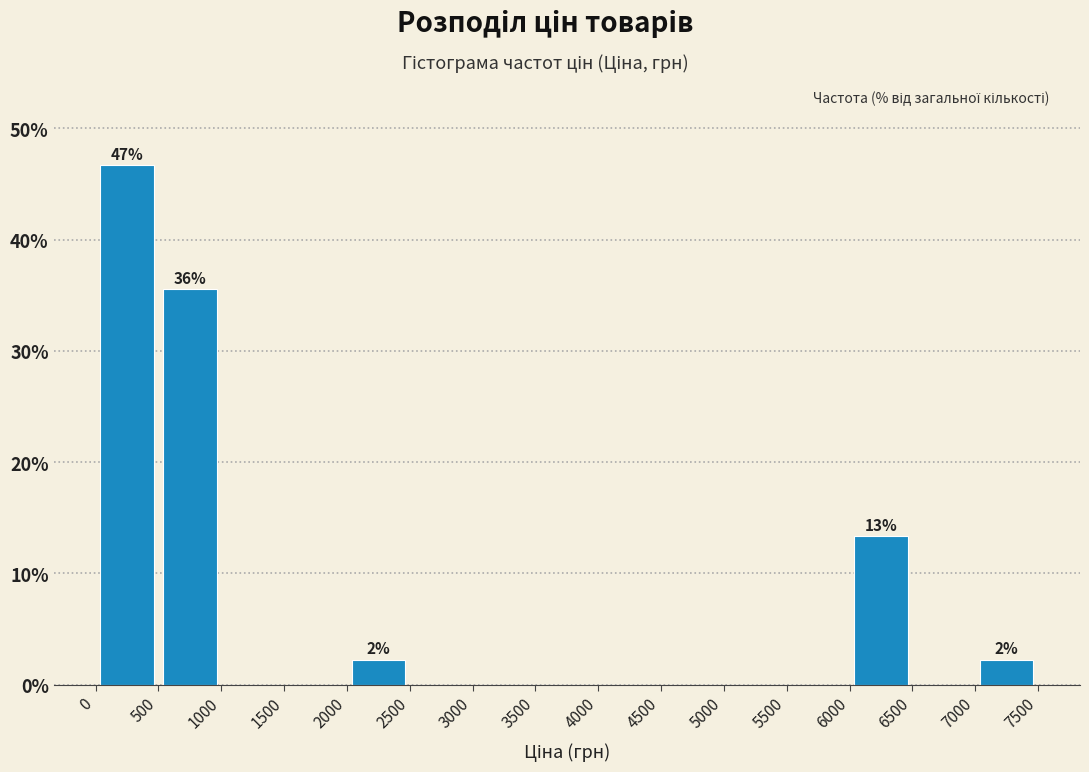

Which range on the x-axis has the tallest bar?

0 to 500